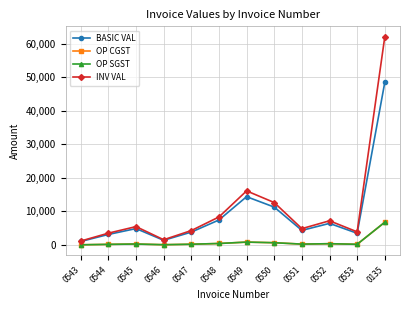

Is this an area chart (filled region under the line)?

No